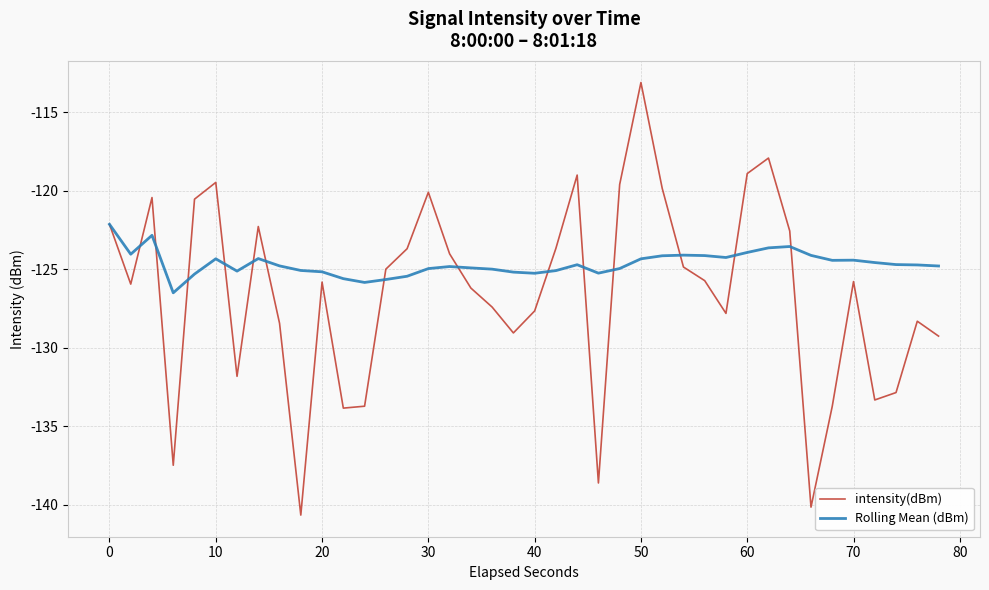

What is the smallest value displayed?

-140.7